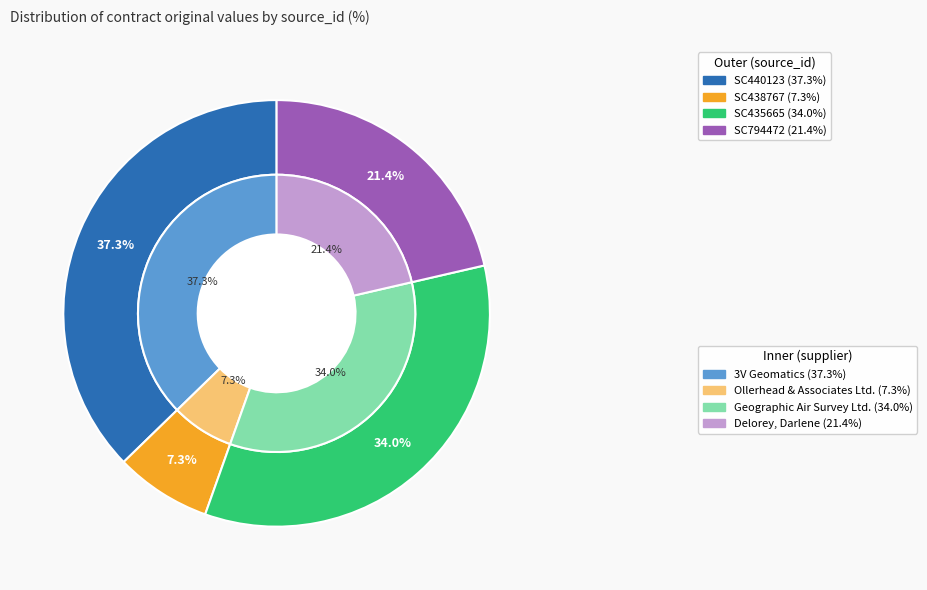

How many slices are in this pie chart?

4